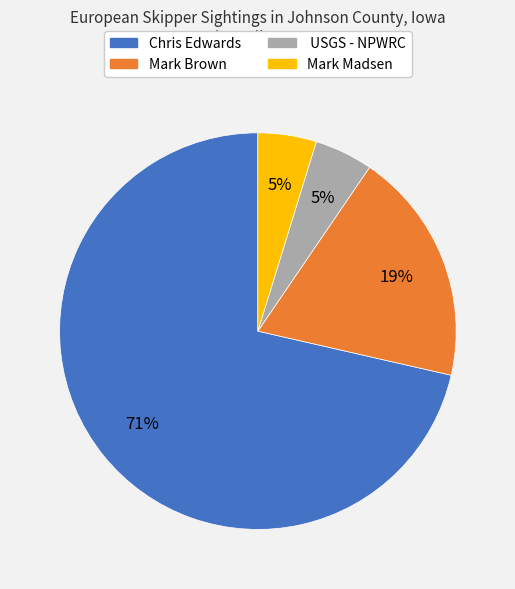

Count the number of slices in the pie.

4